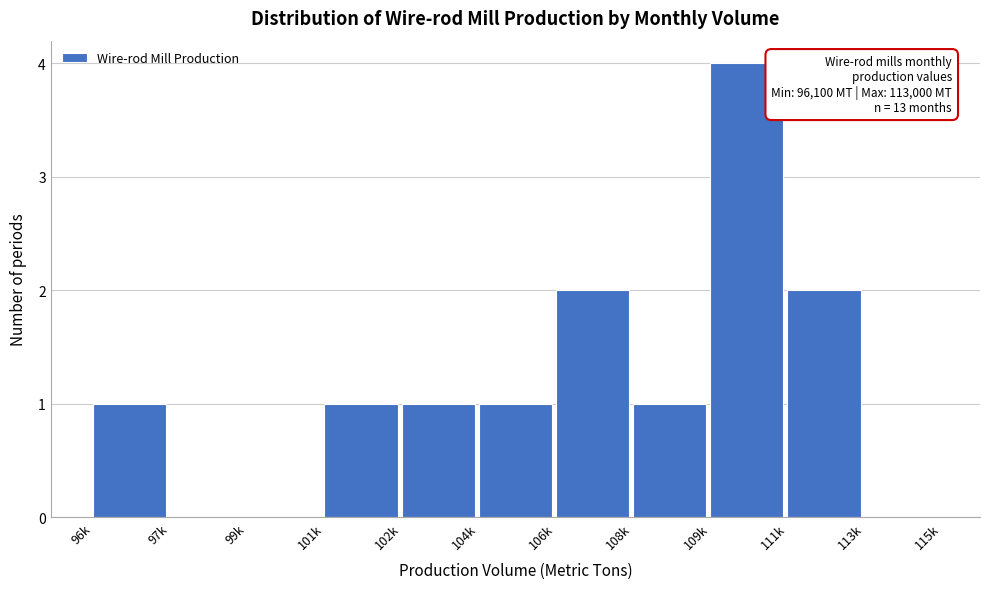

Reading left to right, transcribe all the data shown in this chart.

96k=1	97k=0	99k=0	101k=1	102k=1	104k=1	106k=2	108k=1	109k=4	111k=2	113k=0